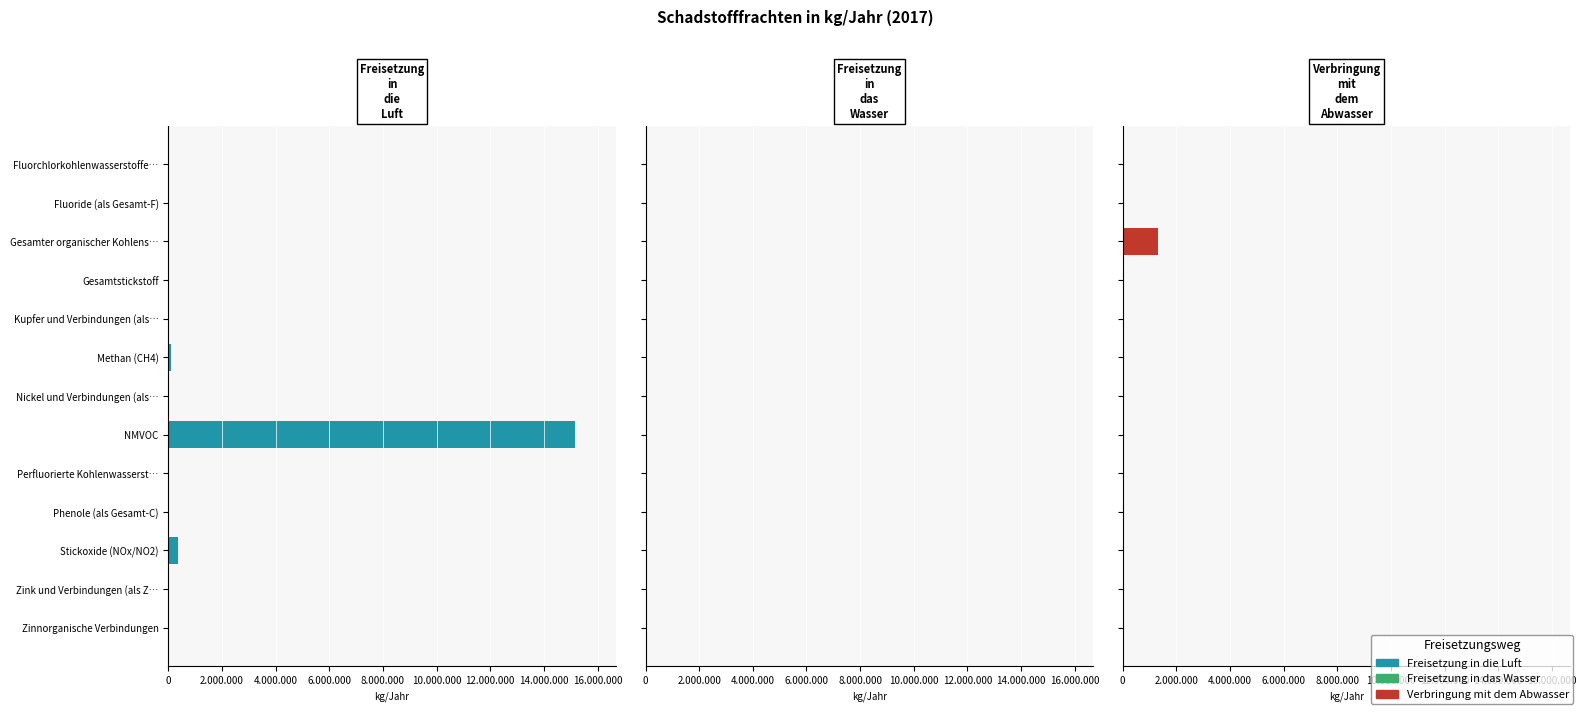

Reading left to right, list all the values displayed in this chart.

Freisetzung in die Luft: 11	0	0	0	0	116000	0	15161000	941	0	369000	0	0
Freisetzung in das Wasser: 0	0	0	0	0	0	88	0	0	0	0	0	0
Verbringung mit dem Abwasser: 0	12470	1333800	62400	56	0	252	0	0	829	0	486	96